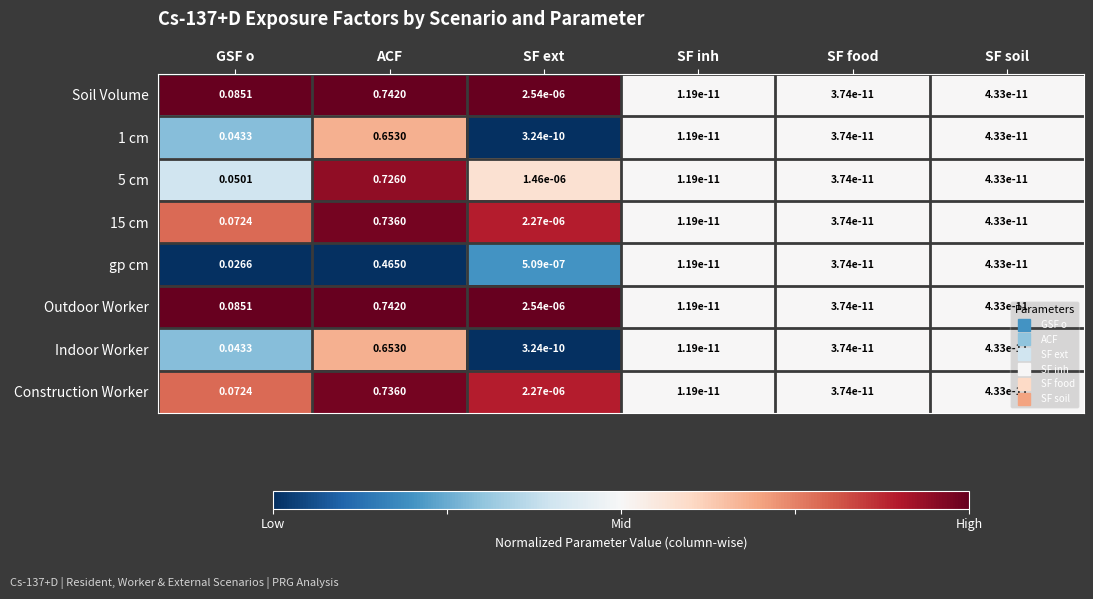

Which category has the lowest value across all series?

SF inh